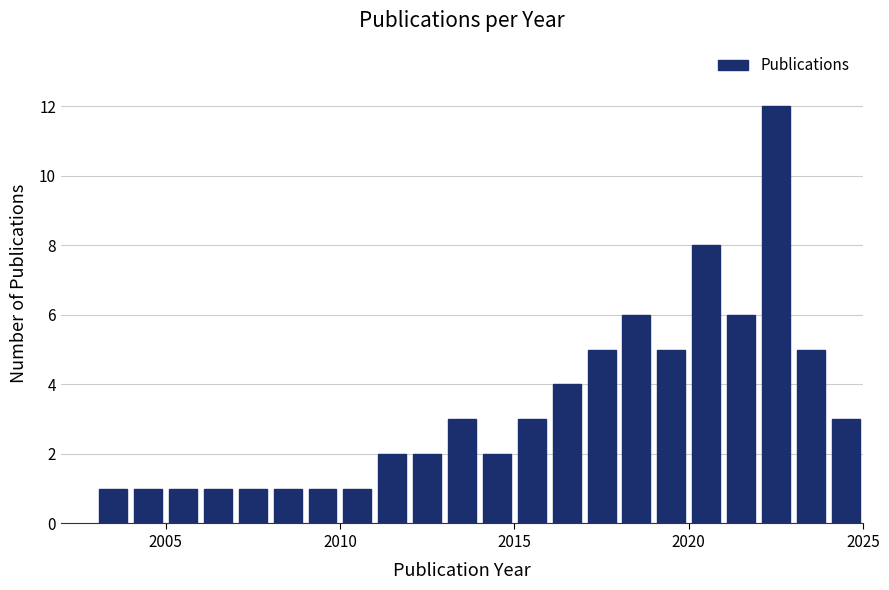

Read against the x-axis, roughly where is the centre of the tallest bar?

2022.5